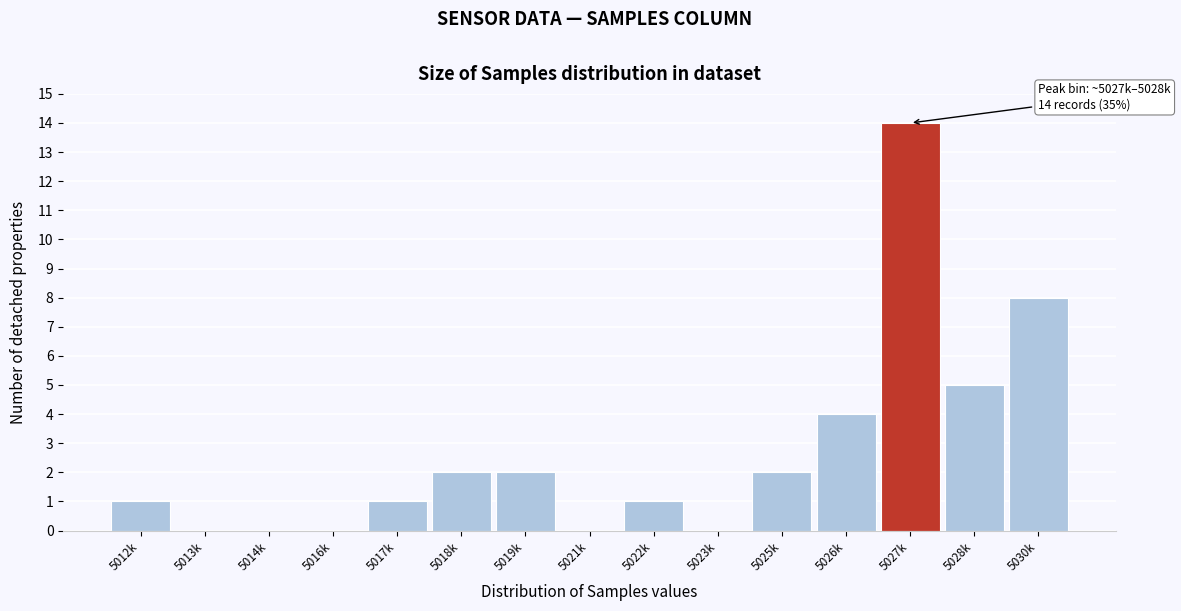

Reading left to right, what are all the values shown in this chart?

5012k=1	5013k=0	5014k=0	5016k=0	5017k=1	5018k=2	5019k=2	5021k=0	5022k=1	5023k=0	5025k=2	5026k=4	5027k=14	5028k=5	5030k=8